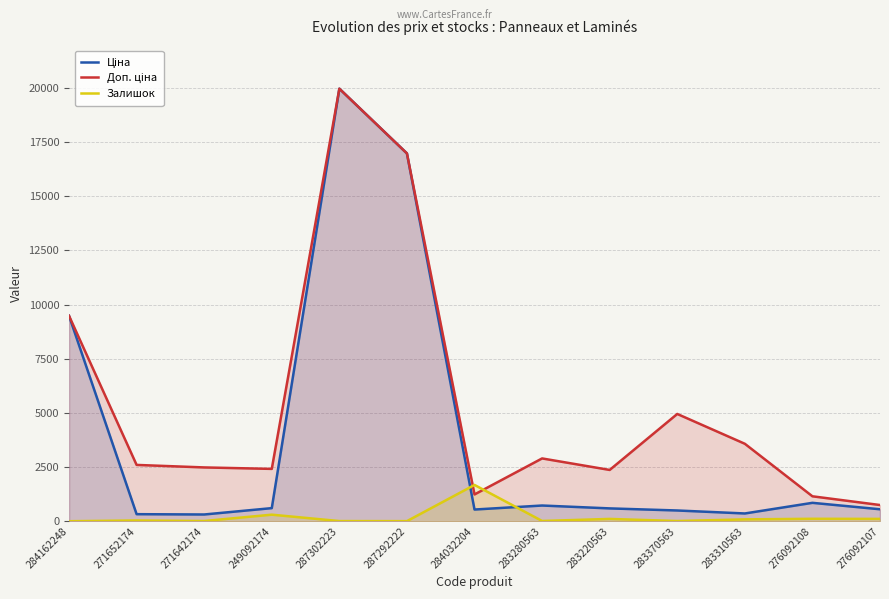

At which category does Ціна reach its first local peak?

287302223